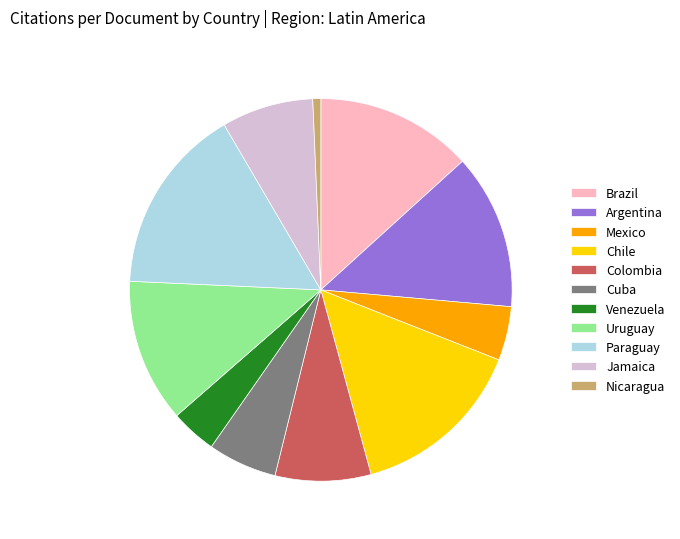

Which category has the smallest portion of the pie?

Nicaragua